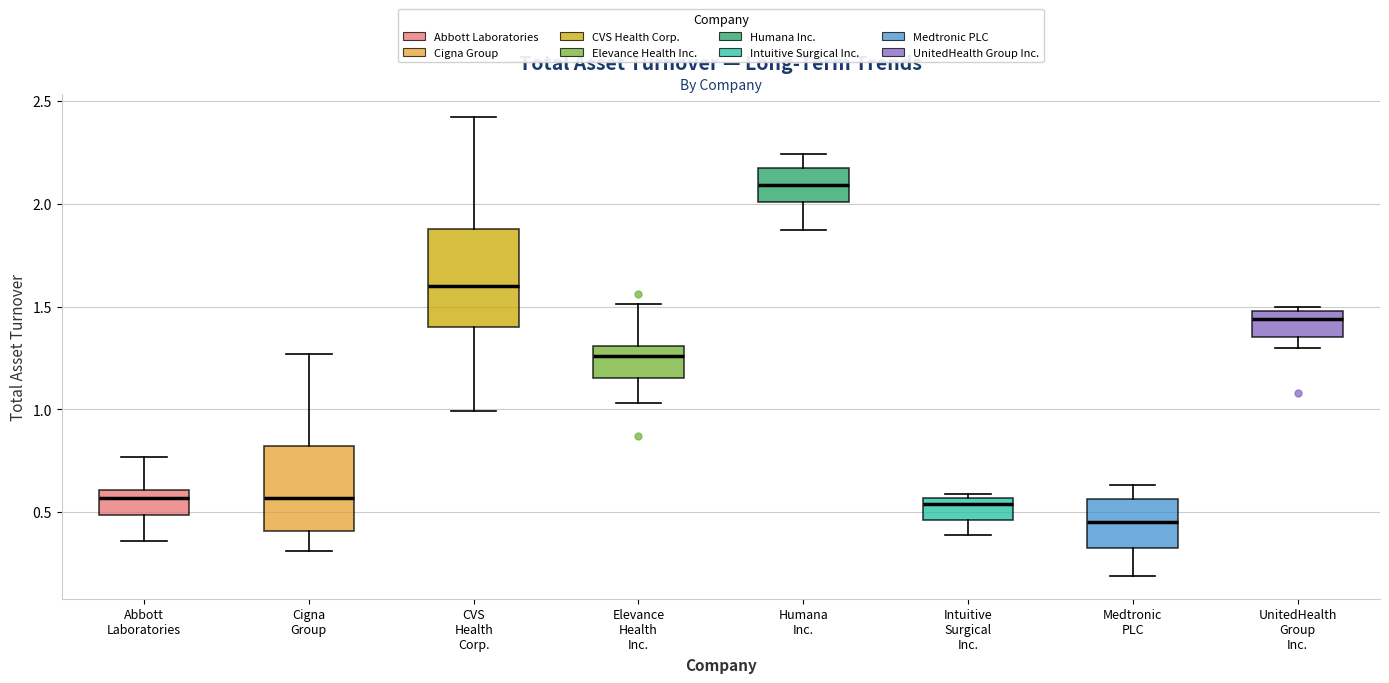

Where is the lower edge of the box for Intuitive Surgical Inc. on the y-axis? The values are not printed on the chart, so give them approximately, as read against the axis.

0.45